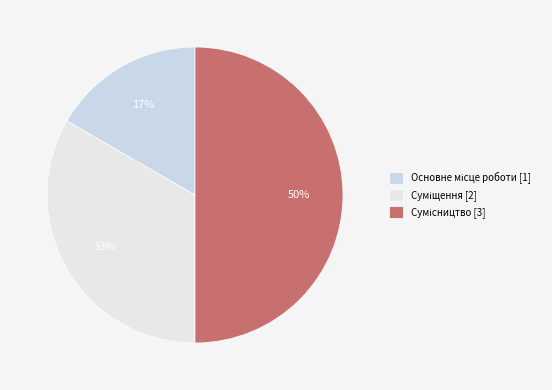

The Основне місце роботи slice represents 17% of the pie. True or false?

True